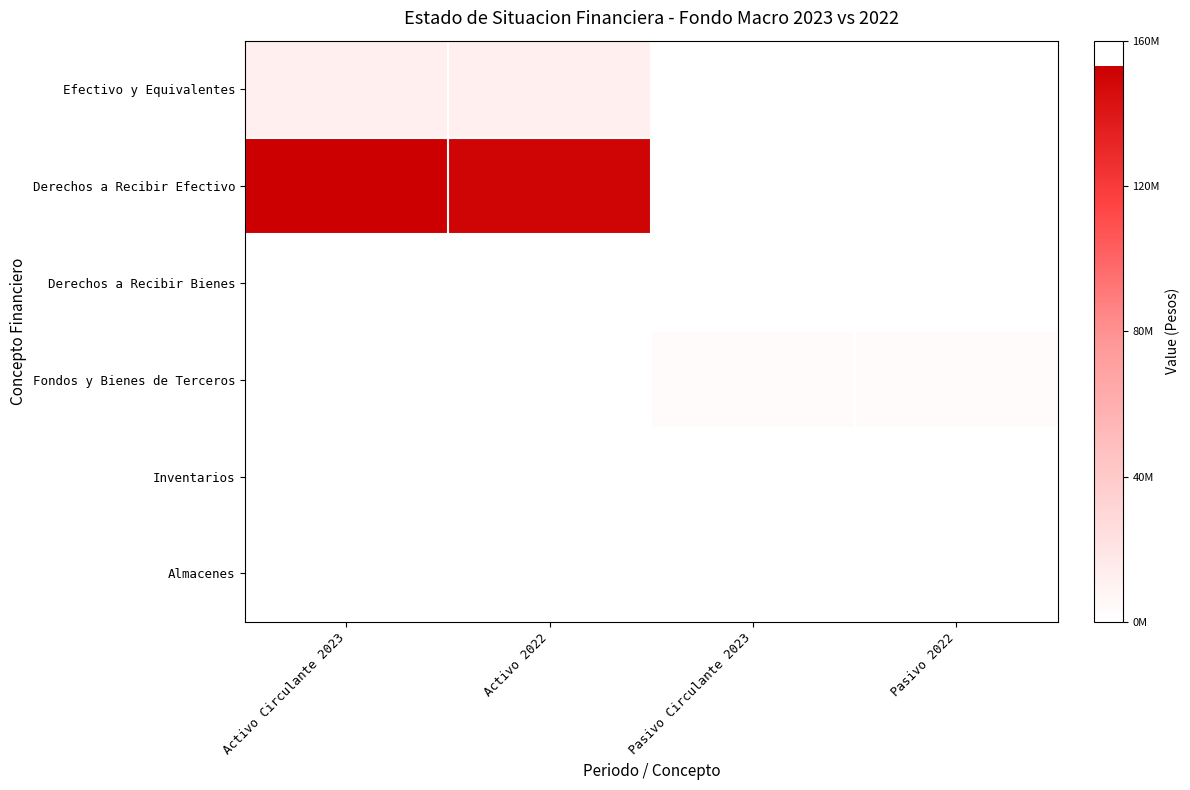

Which category has the lowest value across all series?

Pasivo Circulante 2023